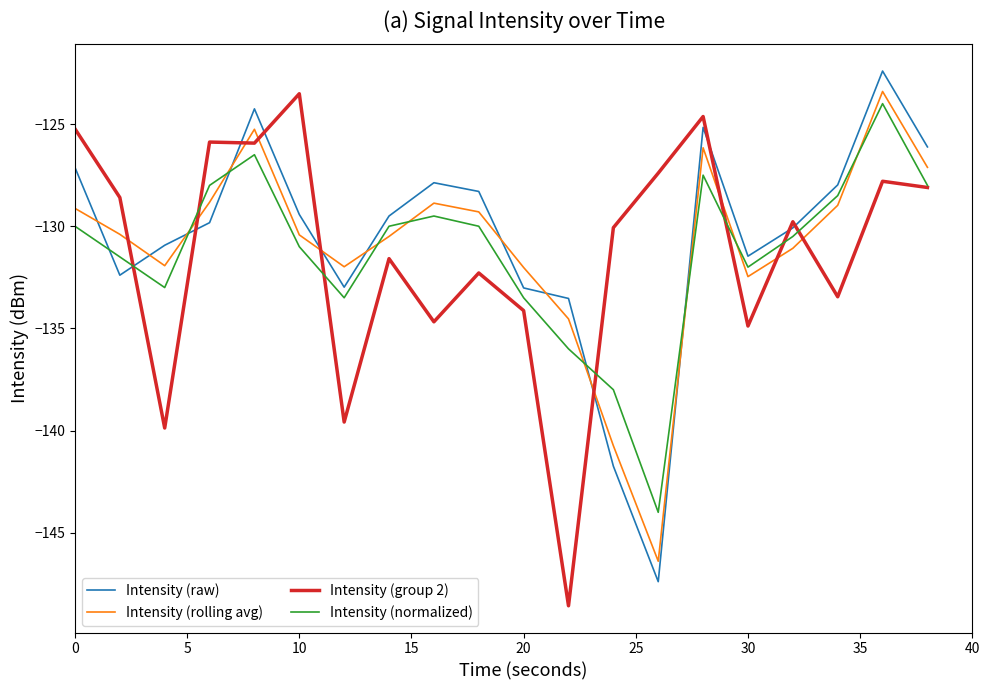

Which series ends up on top after the final intersection of Intensity (rolling avg) and Intensity (group 2)?

Intensity (rolling avg)